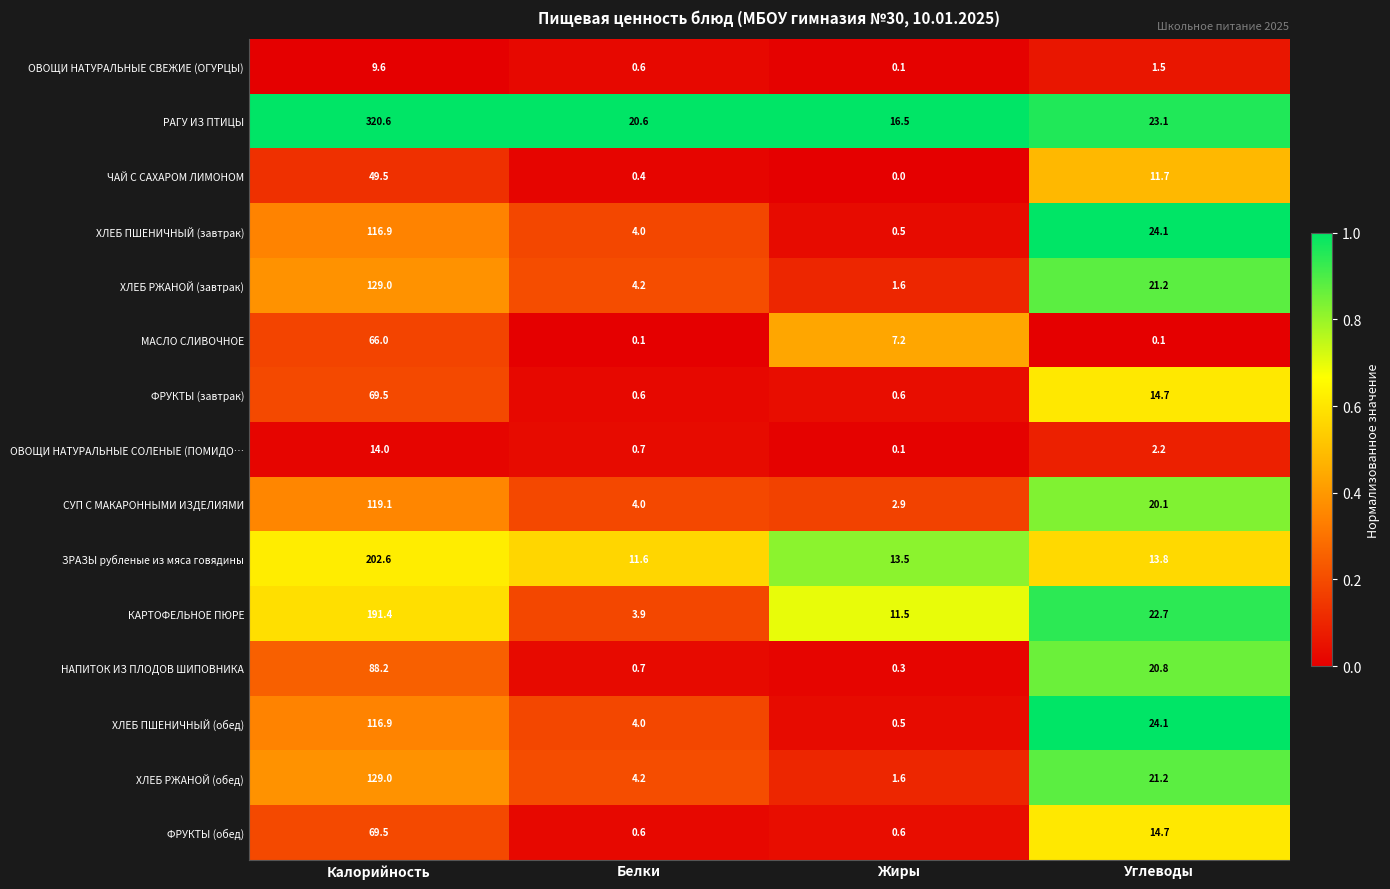

Which category has the lowest value across all series?

Жиры